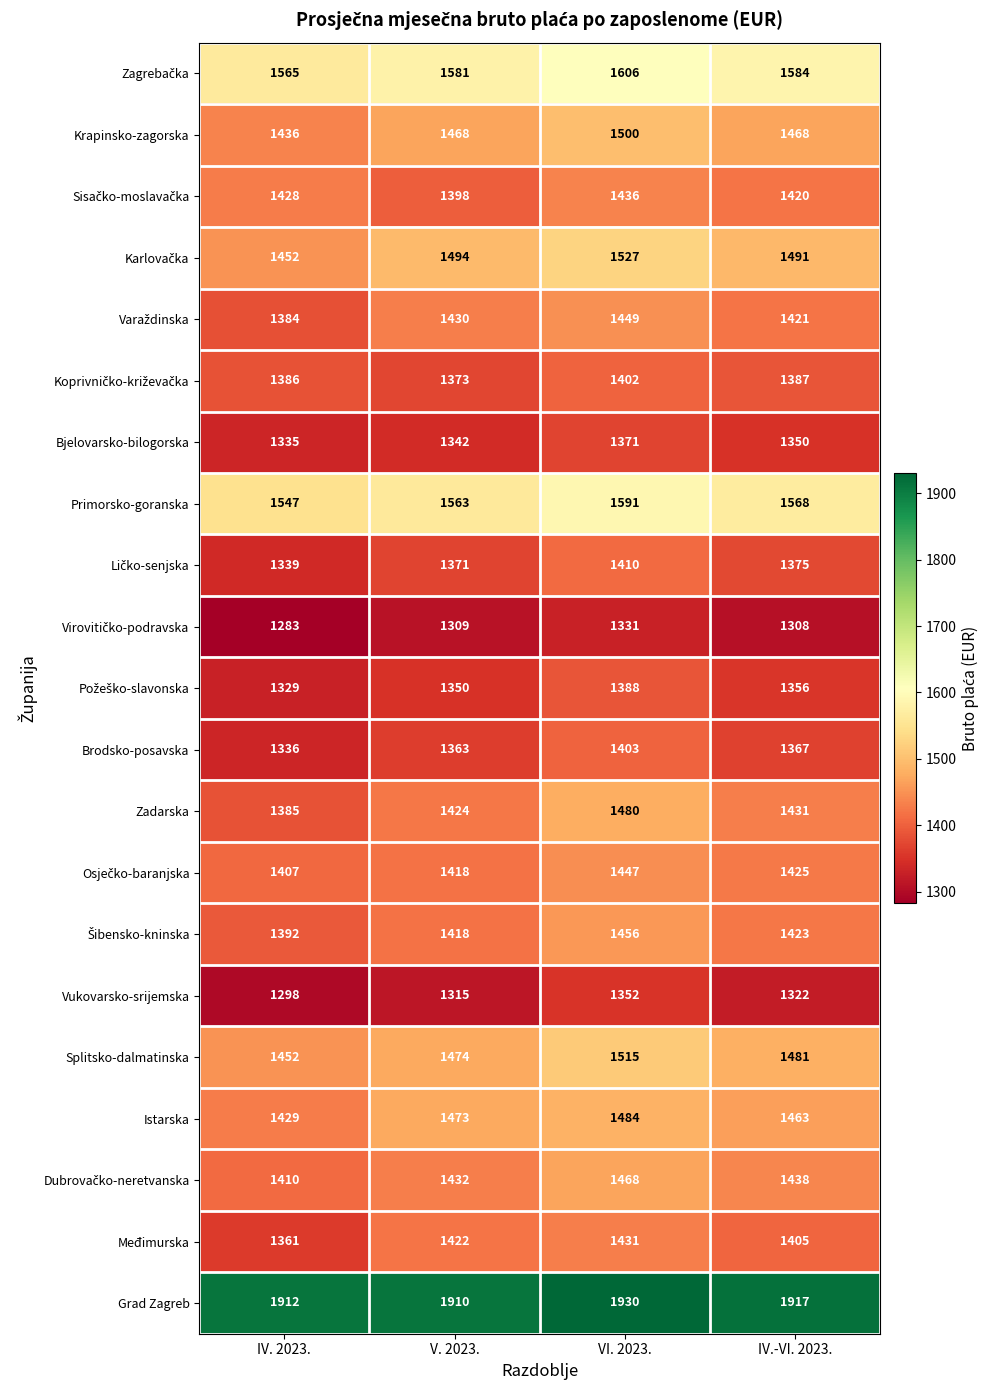

The Bjelovarsko-bilogorska series shows 456 at IV. 2023.. True or false?

False